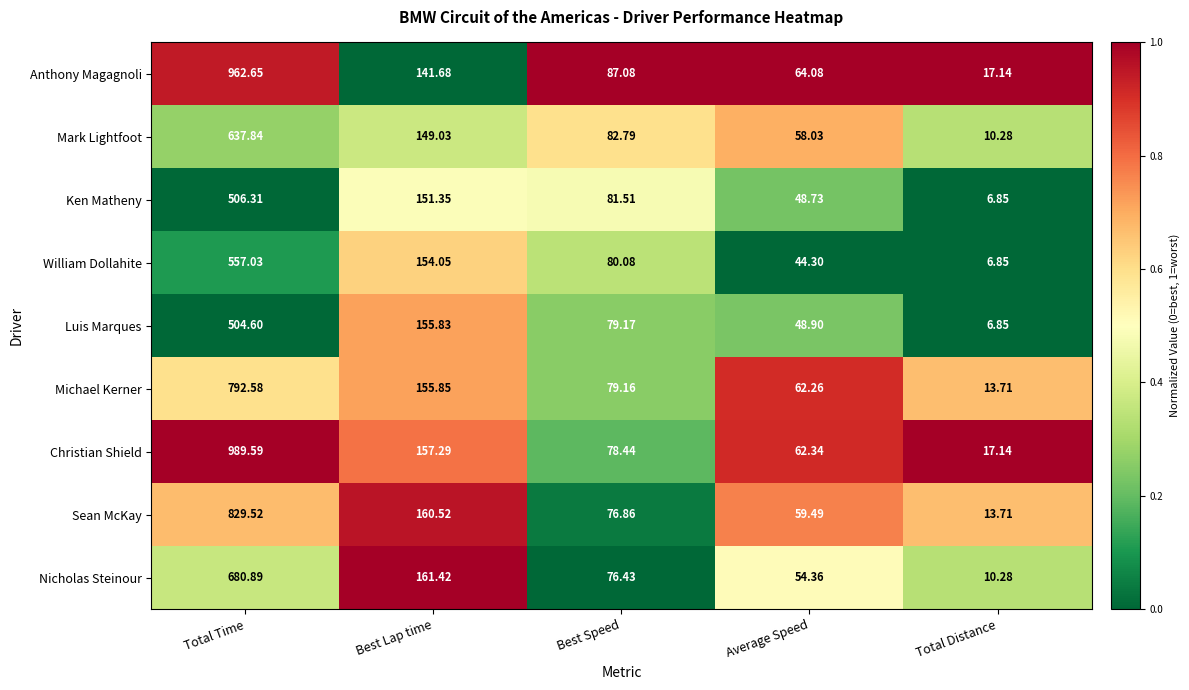

Which series has the largest total across all categories?

Christian Shield